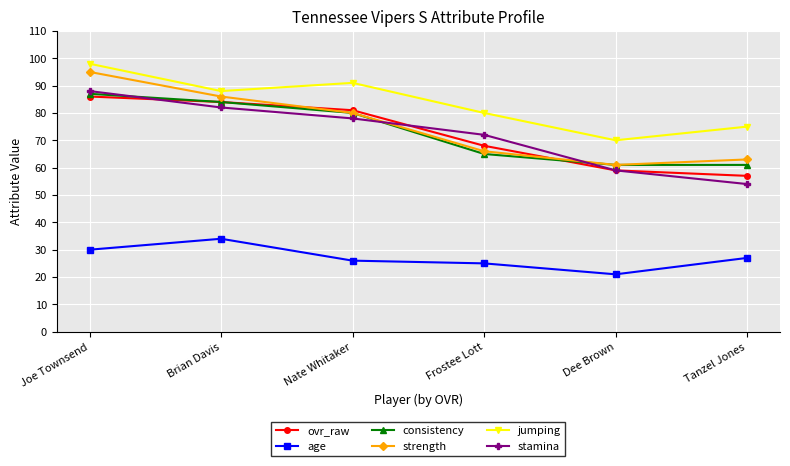

List the labels in order of strength value, smallest first.

Dee Brown, Tanzel Jones, Frostee Lott, Nate Whitaker, Brian Davis, Joe Townsend